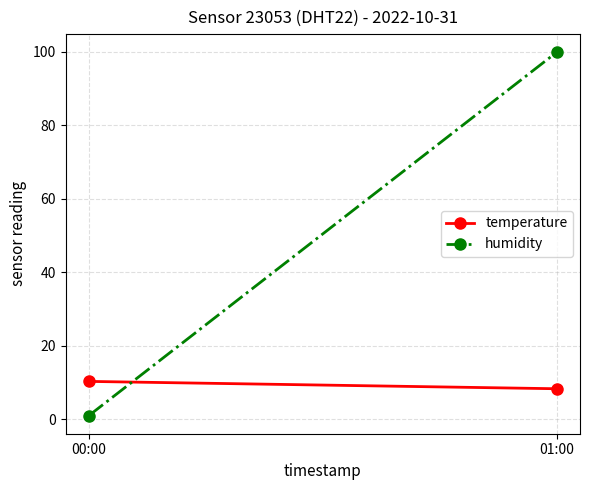

Between 00:00 and 01:00, which is larger?

00:00